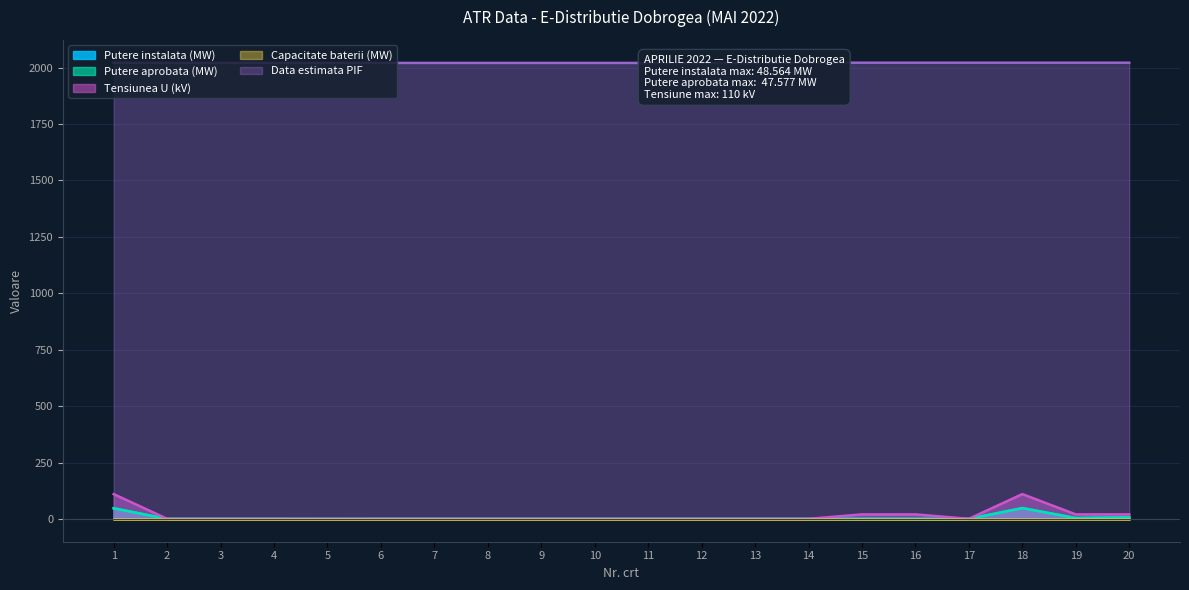

What is the sum of all Data estimata PIF values?

40428.0